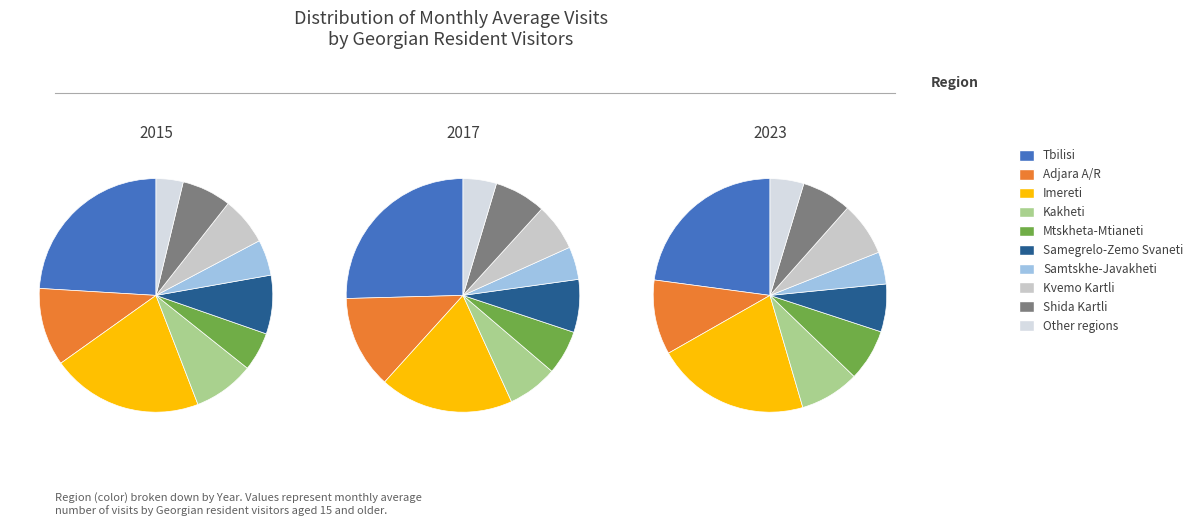

Which has a higher value, Imereti or Adjara A/R?

Imereti